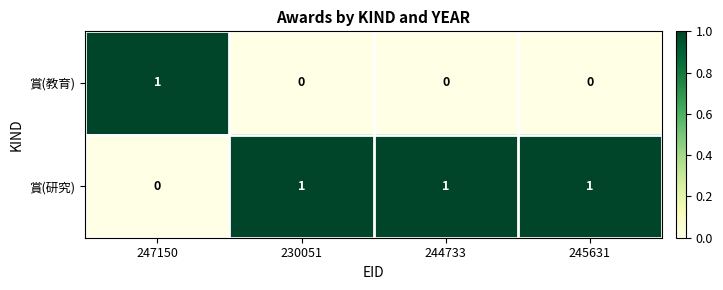

Rank the series by their average value, from lowest to highest.

賞(教育), 賞(研究)